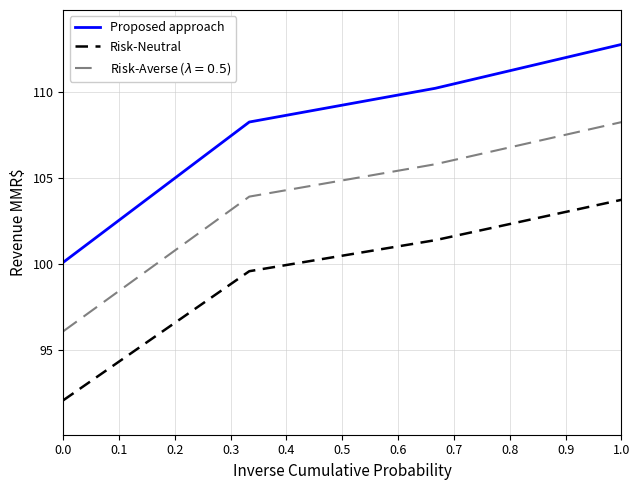

What is the maximum value shown in the chart?

112.7